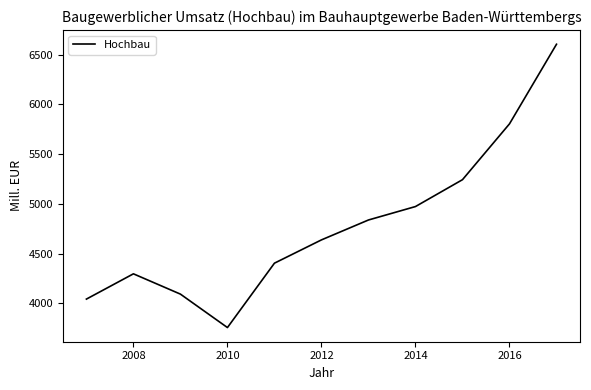

What is the difference between the maximum and minimum values?

2847